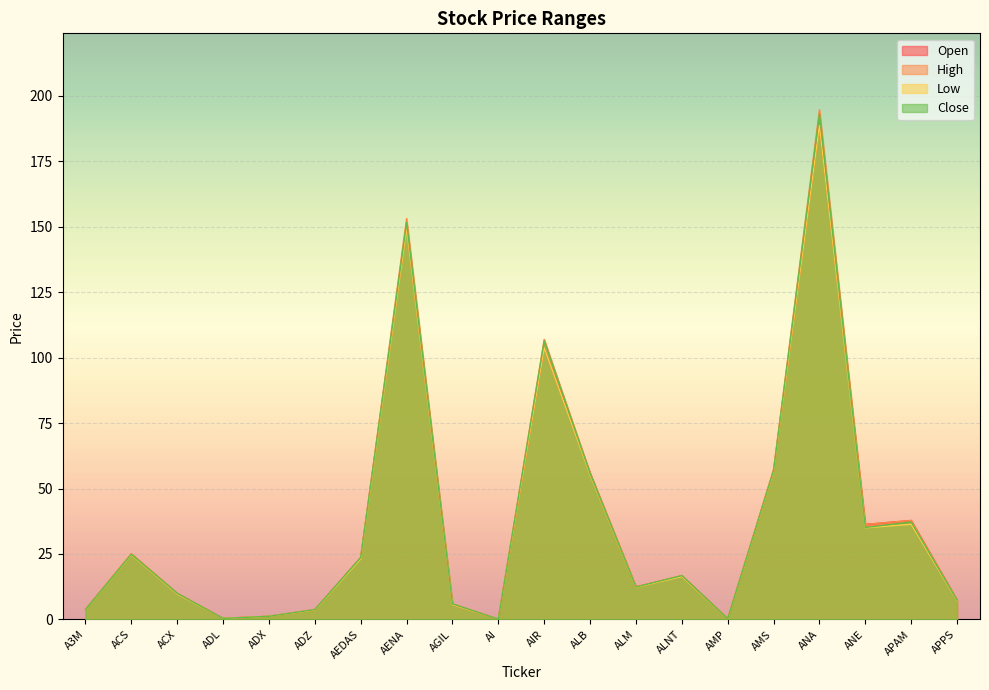

Is the value of Low at AMS greater than the value of Close at AI?

Yes